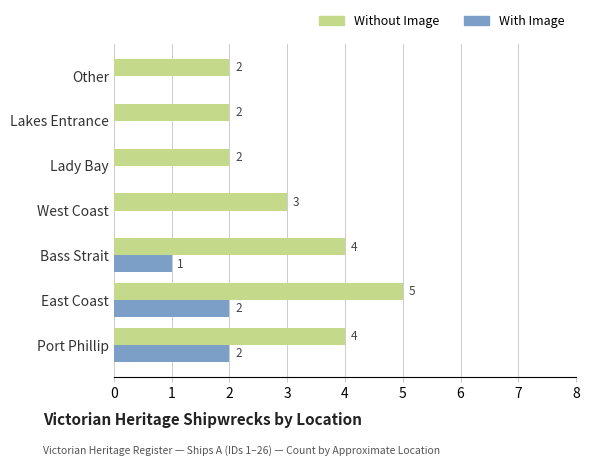

How many series are shown in this chart?

2